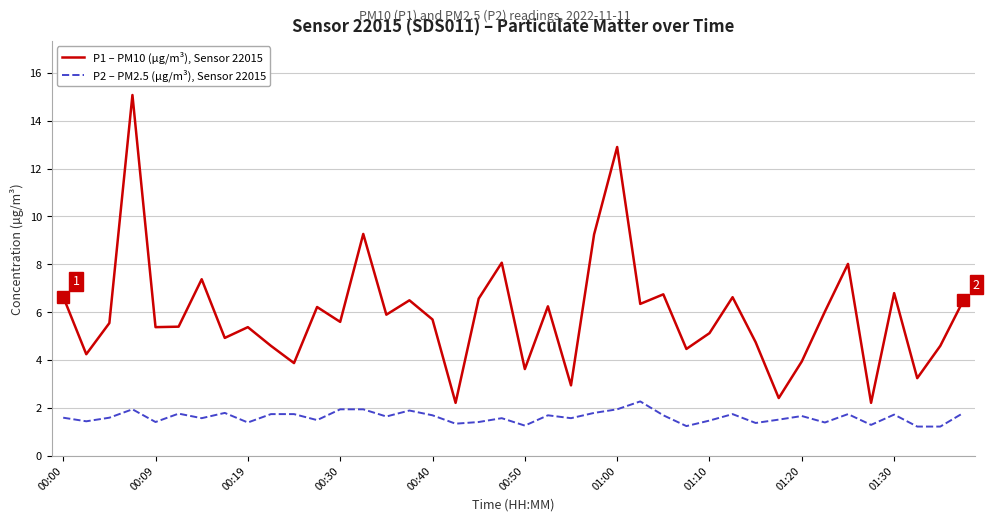

Which series has the largest range (max minus min)?

P1 – PM10 (µg/m³), Sensor 22015